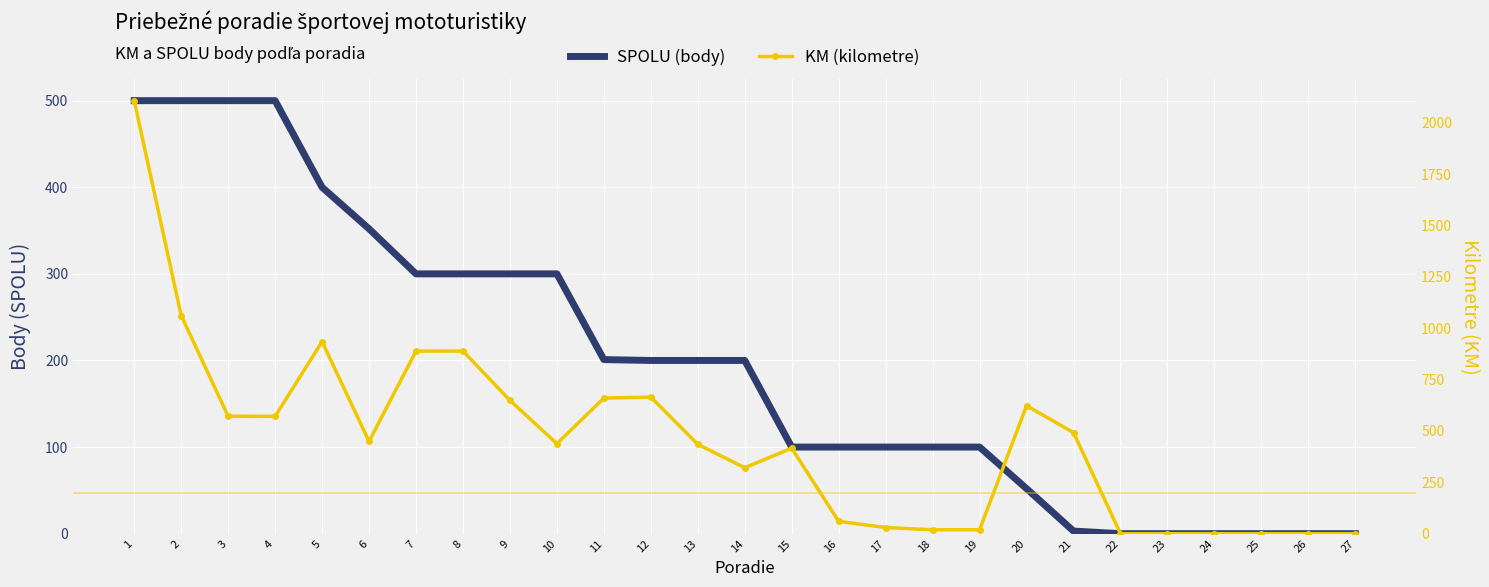

After their last crossing, which series has the higher values: KM (kilometre) or SPOLU (body)?

KM (kilometre)